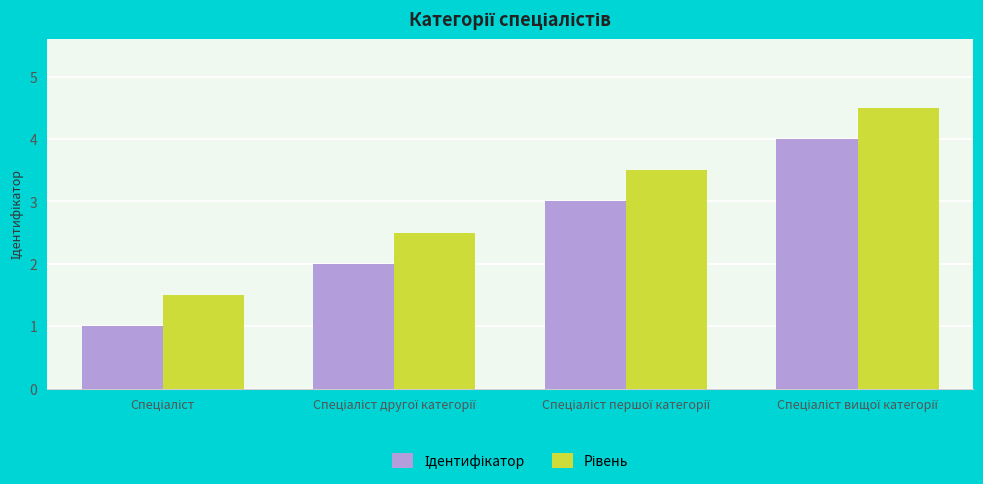

What is the greatest value displayed?

4.5